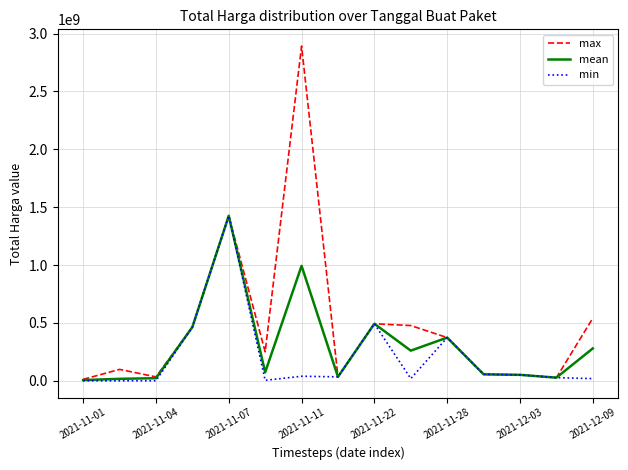

What is the sum of all mean values?

4579650108